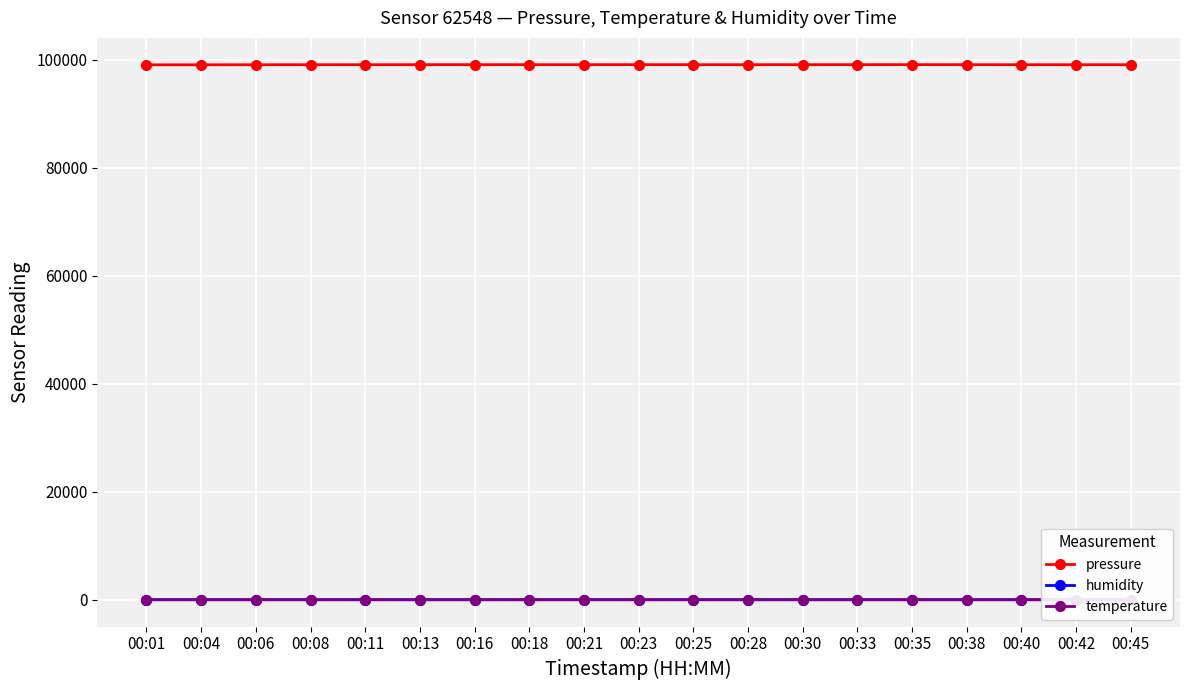

Where is pressure nearest to the value 99067?

00:40